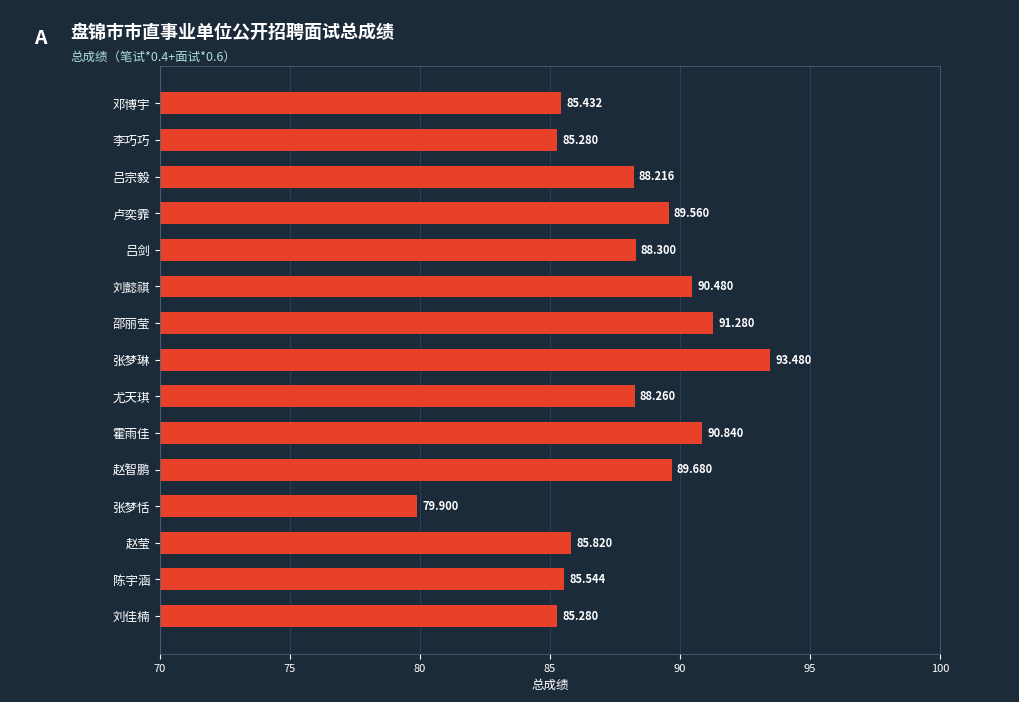

What is the average value?

87.8